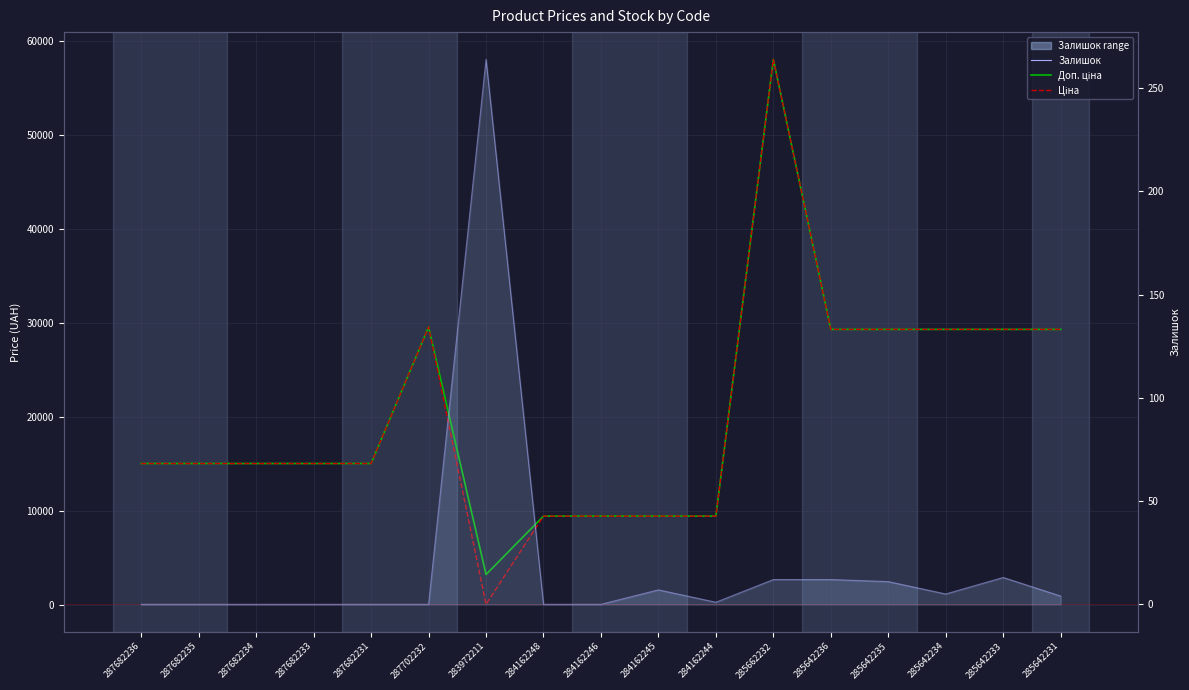

What is the difference between the second highest and minimum values in the Ціна series?

29516.9